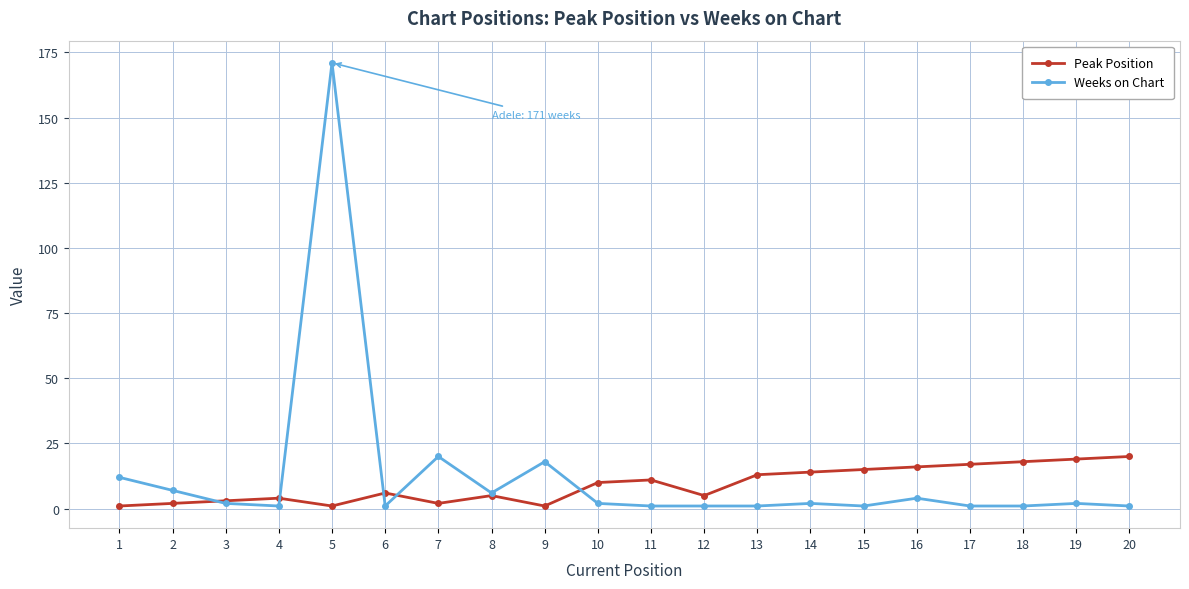

What are all the series names shown in the legend?

Peak Position, Weeks on Chart